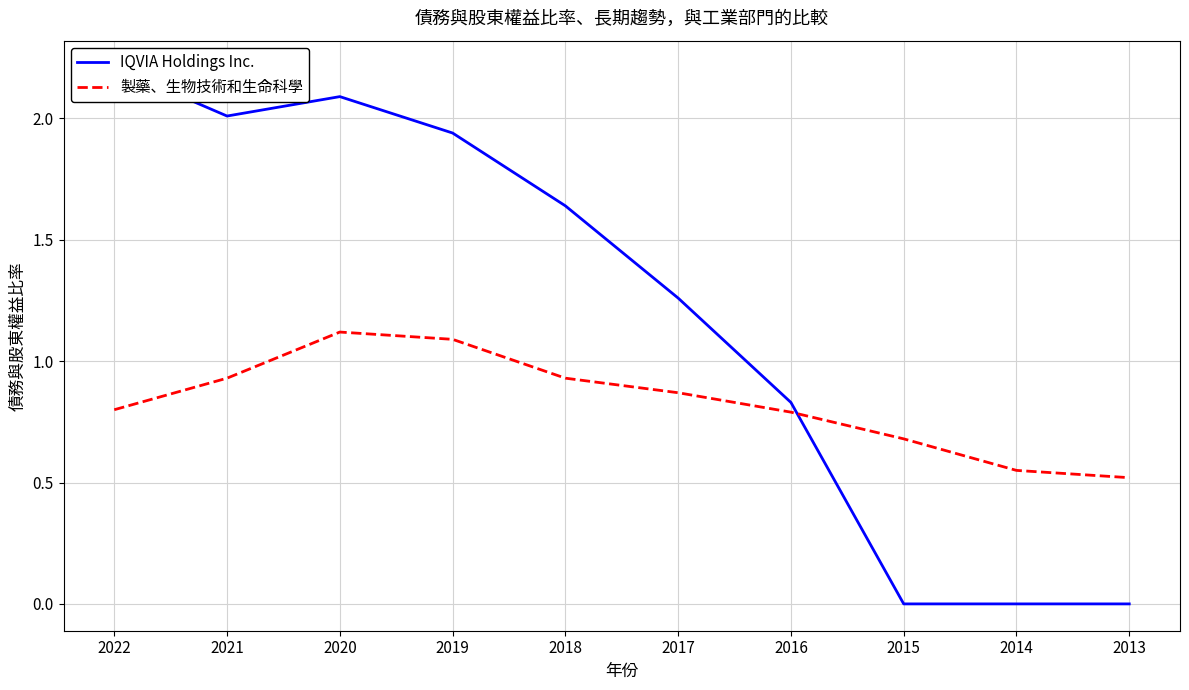

Reading left to right, extract all data points from this chart.

IQVIA Holdings Inc.: 2022=2.2	2021=2.0	2020=2.1	2019=1.9	2018=1.6	2017=1.3	2016=0.8	2015=0.0	2014=0.0	2013=0.0
製藥、生物技術和生命科學: 2022=0.8	2021=0.9	2020=1.1	2019=1.1	2018=0.9	2017=0.9	2016=0.8	2015=0.7	2014=0.6	2013=0.5